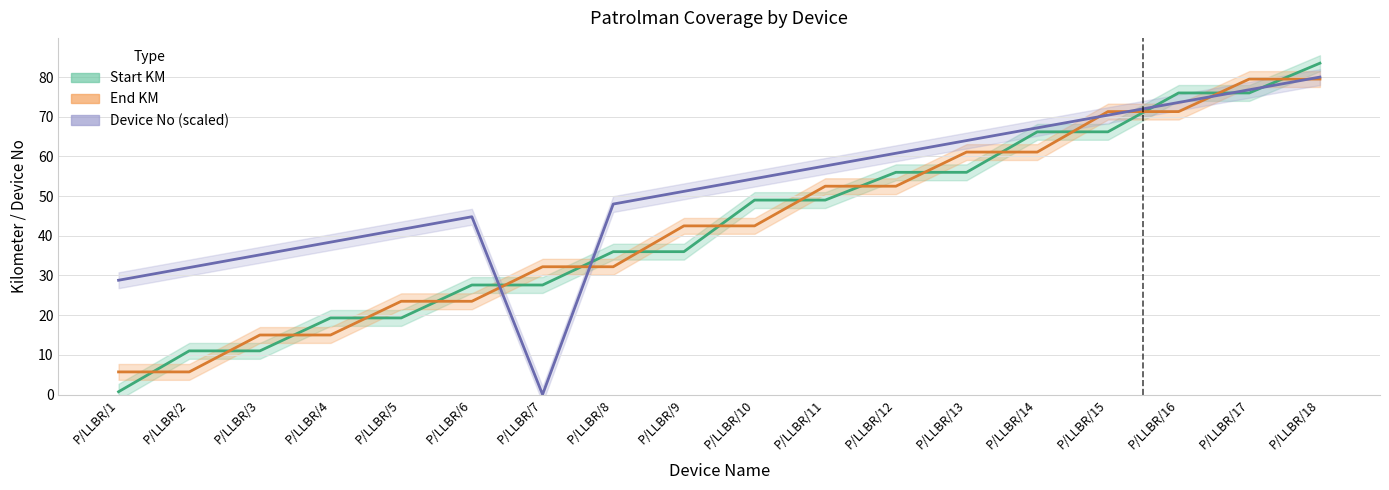

What is the difference between the second highest and second lowest values in the Device No series?

48.0